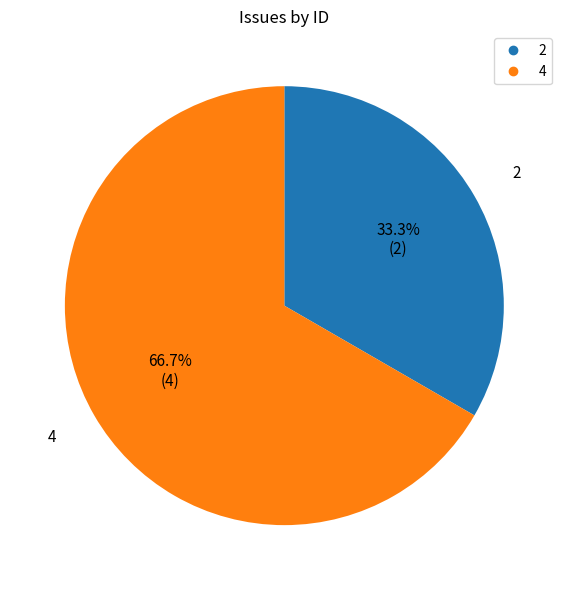

What is the majority slice?

4